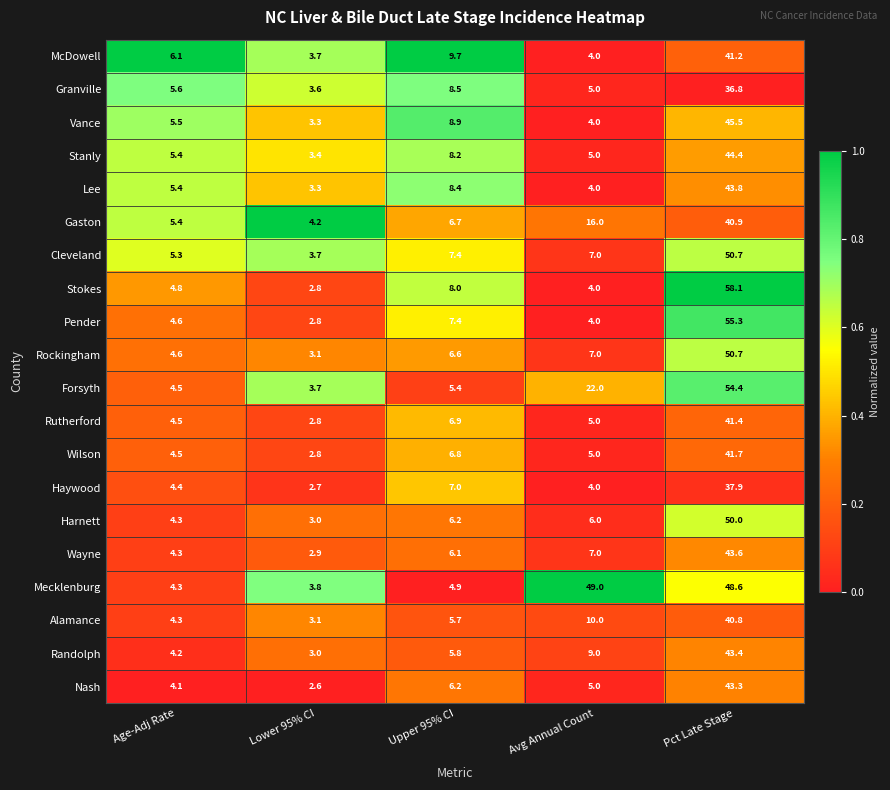

At which category does the chart reach its peak across all series?

Pct Late Stage